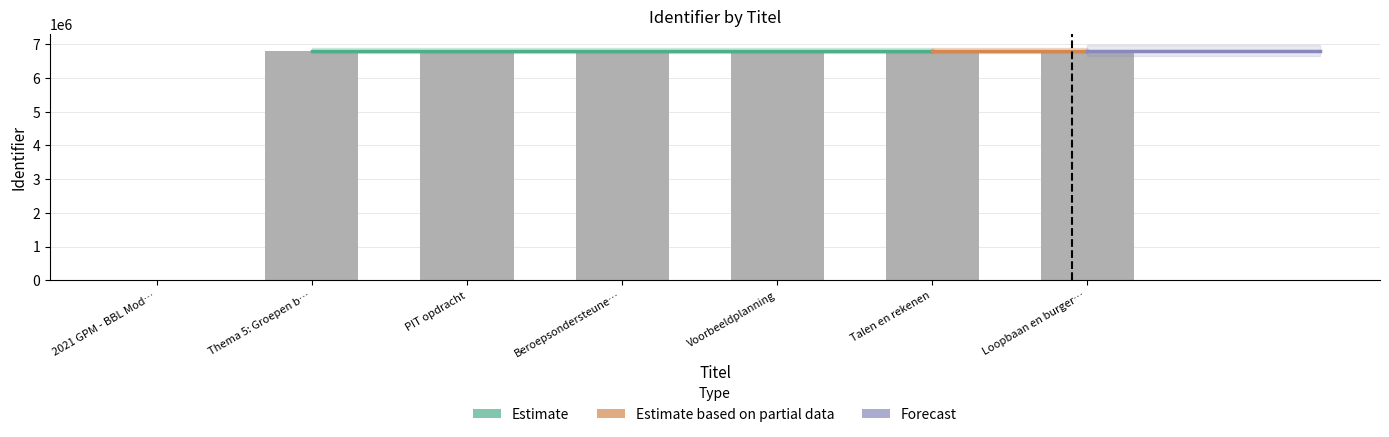

Which label corresponds to the smallest value in the chart?

2021 GPM - BBL Mod…